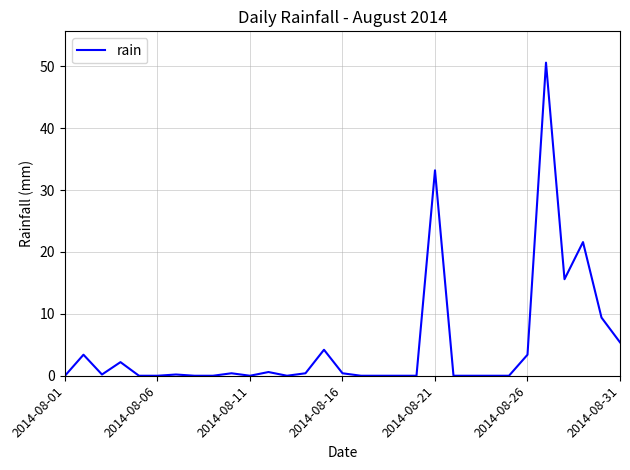

What is the difference between the maximum and minimum values?

50.6